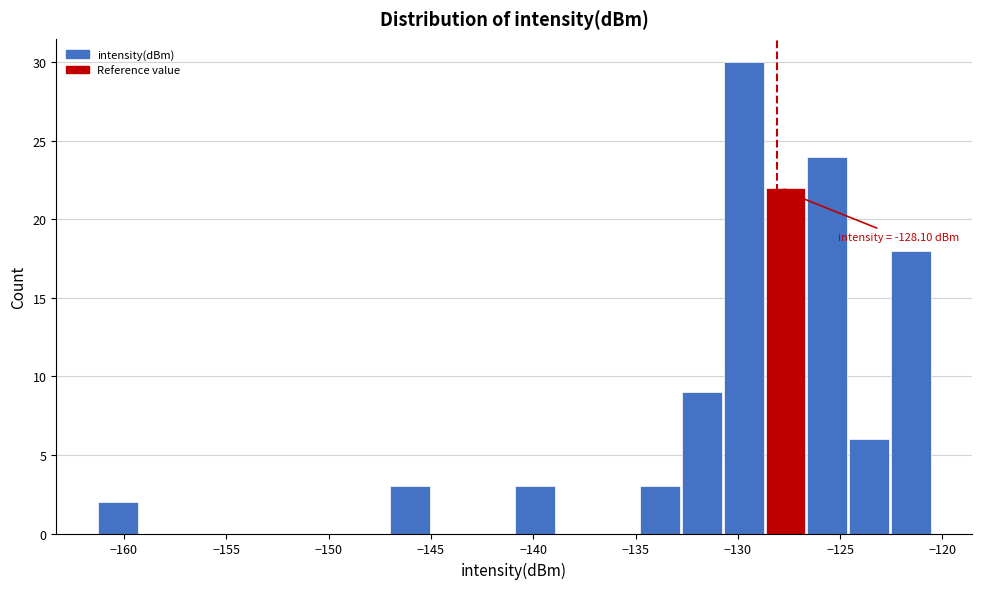

Over which range of the x-axis is the bar tallest?

-130.5 to -128.5